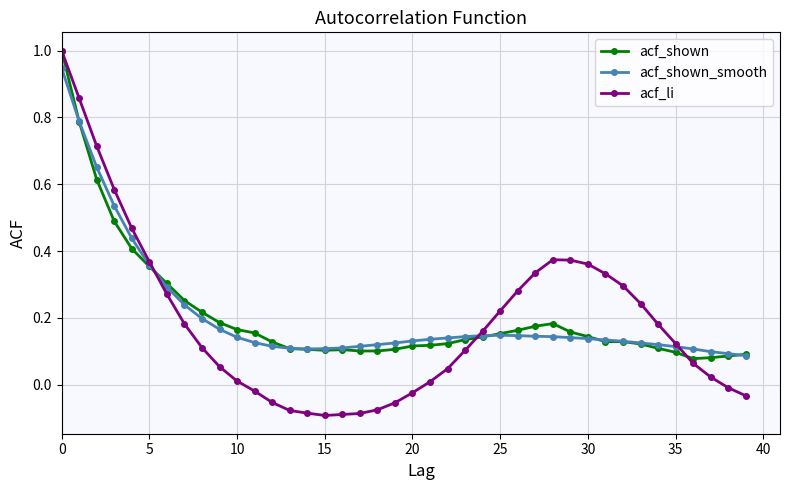

Which series has the largest range (max minus min)?

acf_li